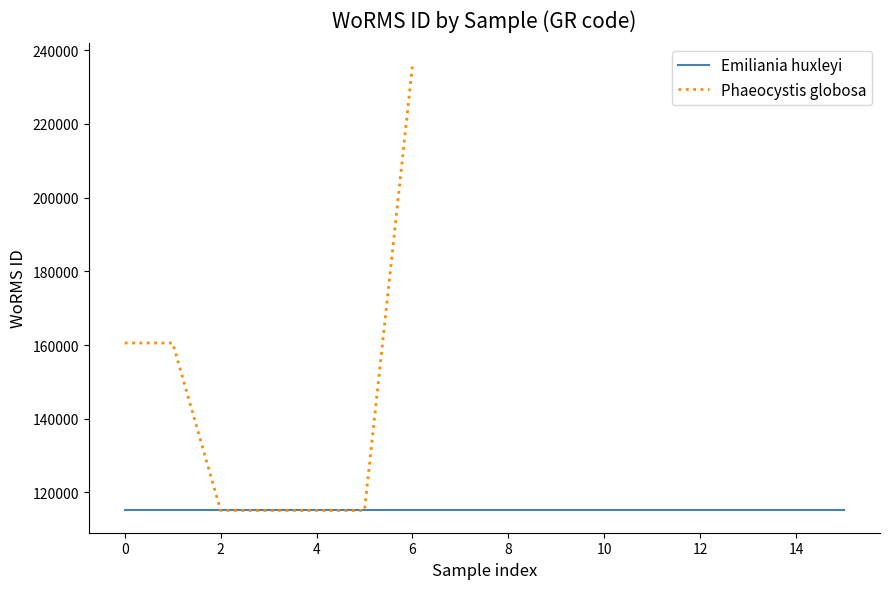

How many values are below 115088?

2